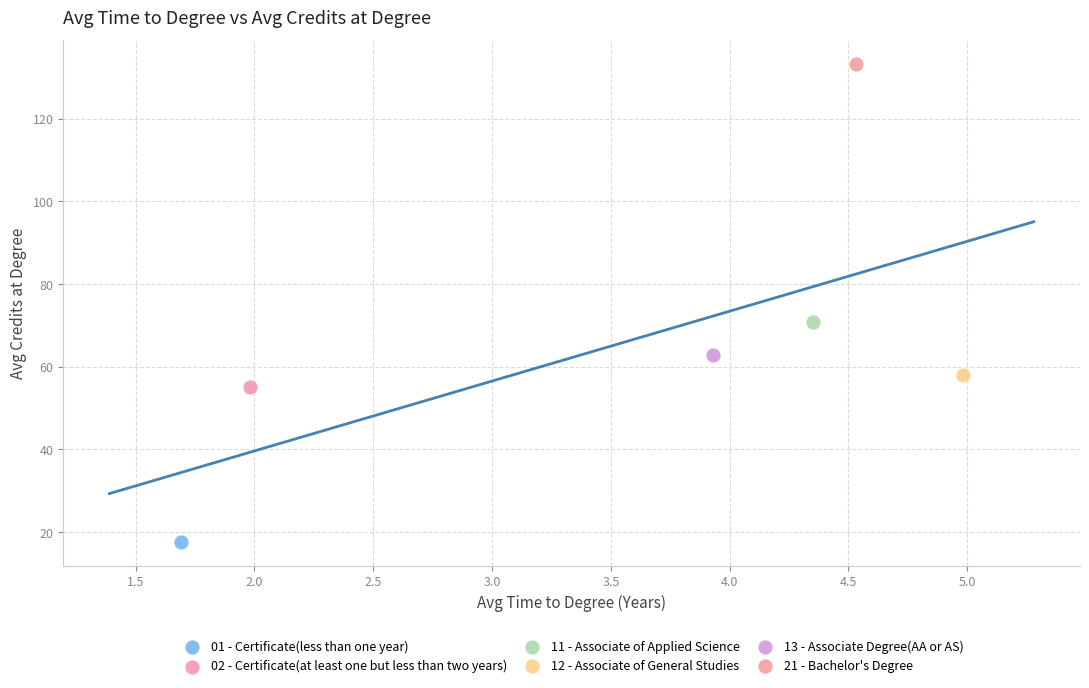

Which series contains the highest Y value?

21 - Bachelor's Degree